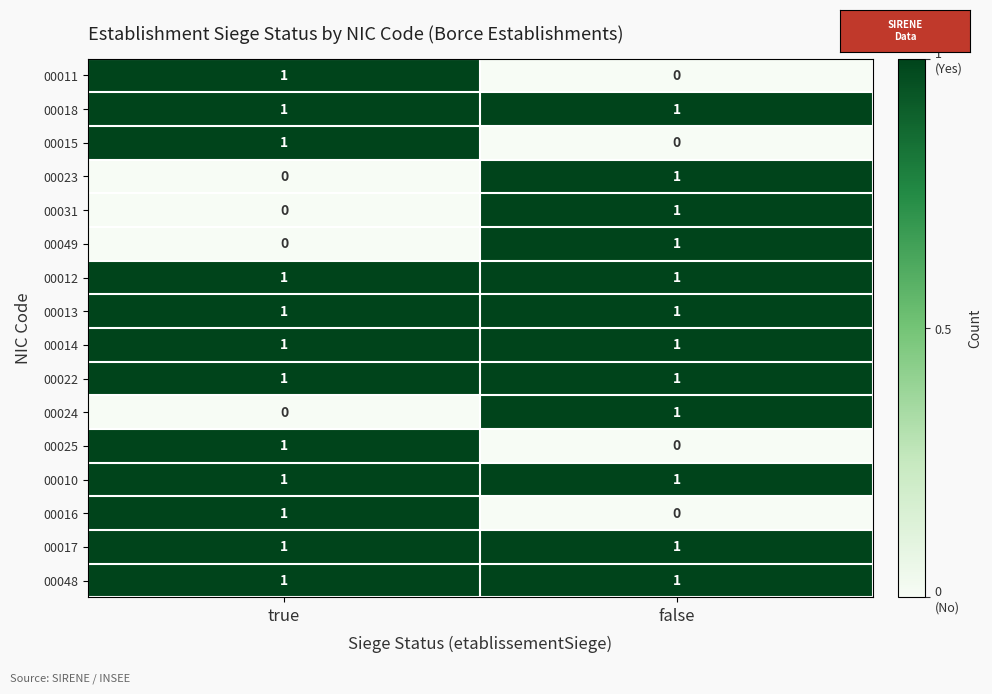

Where is 00023 nearest to the value 0?

true